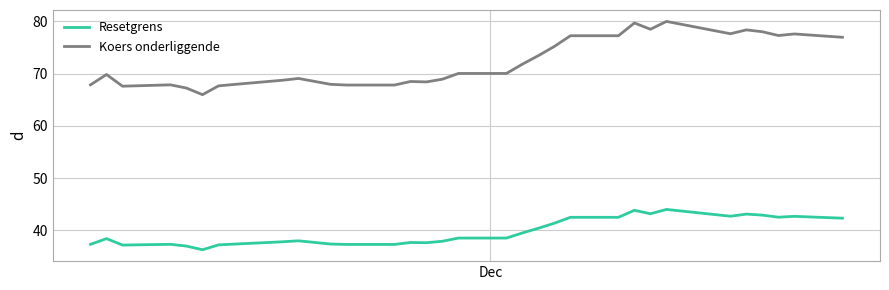

True or false: Koers onderliggende and Resetgrens cross at least once.

False